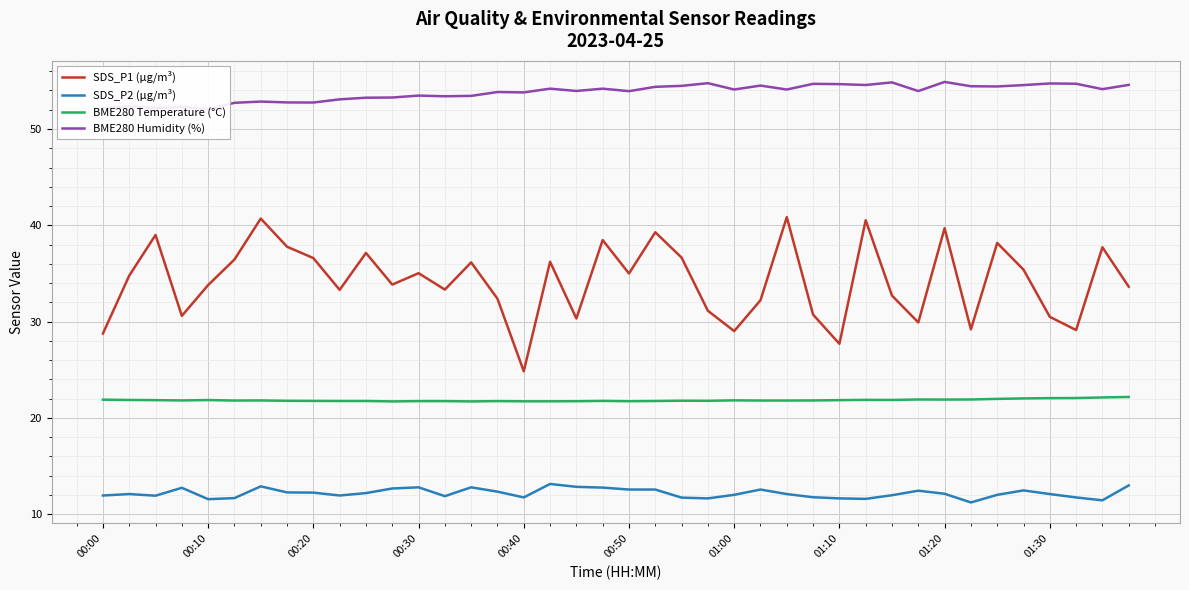

Which category has the highest value in the SDS_P2 (µg/m³) series?

17